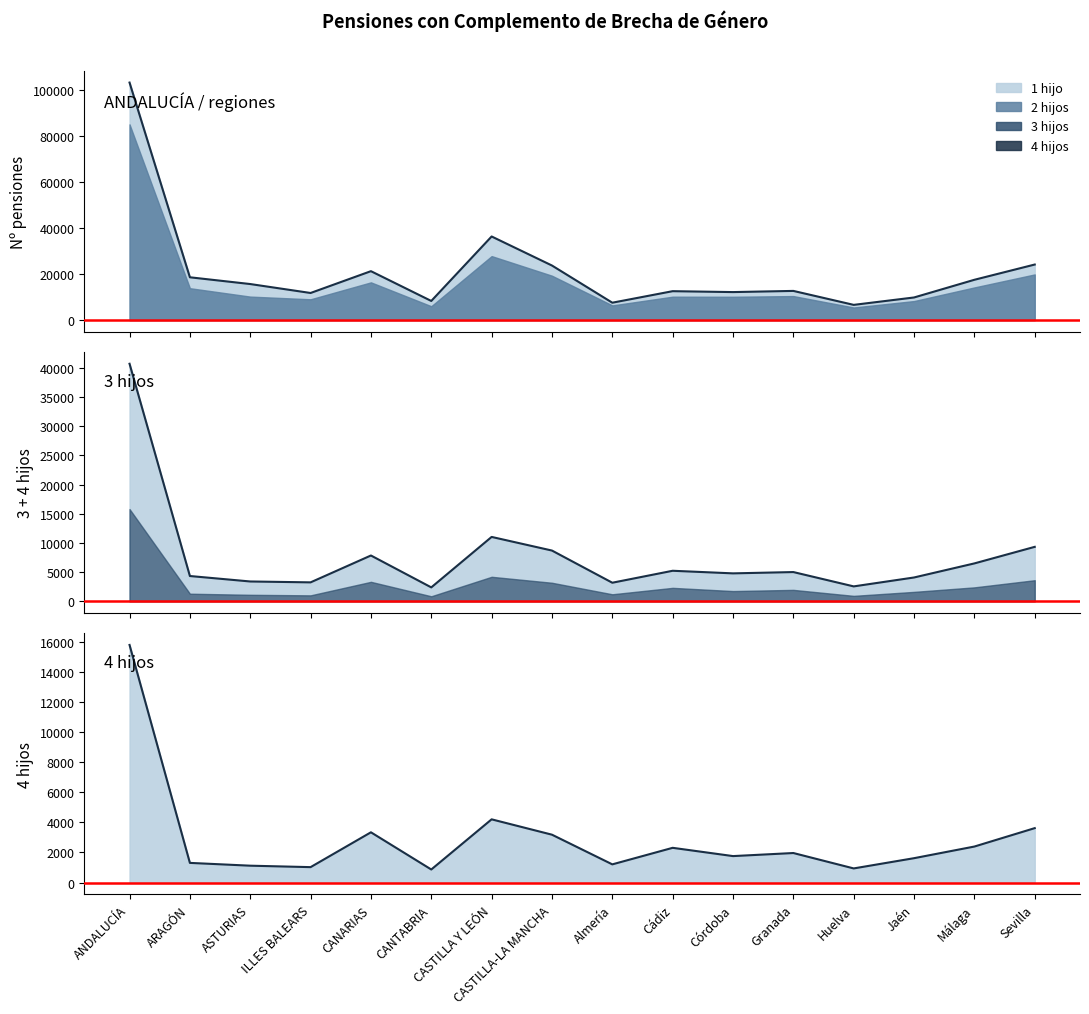

What is the difference between the maximum and minimum values in the 3 hijos series?

14929